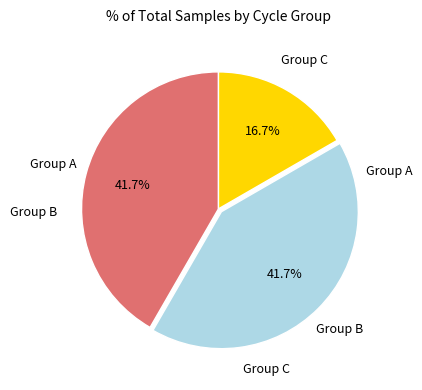

Is there a majority slice in this chart?

No